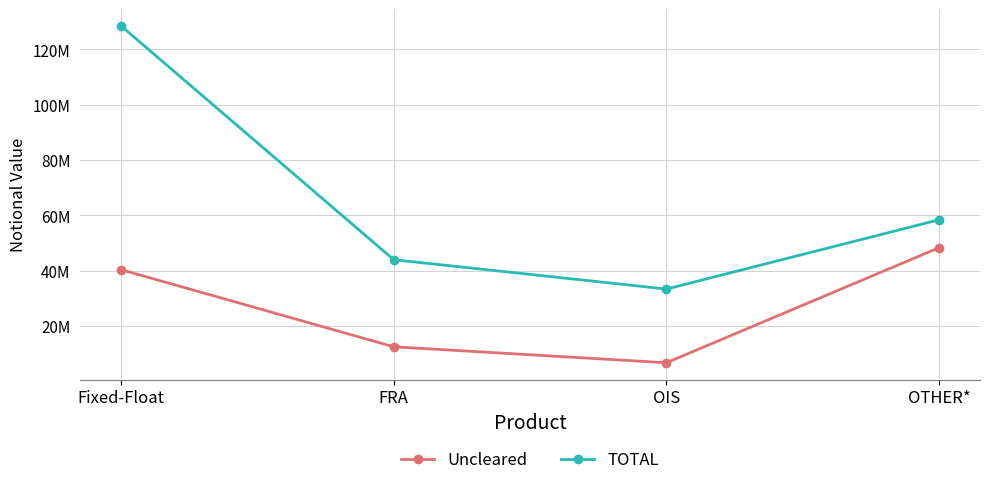

At how many categories does at least one series exceed 40372716?

3